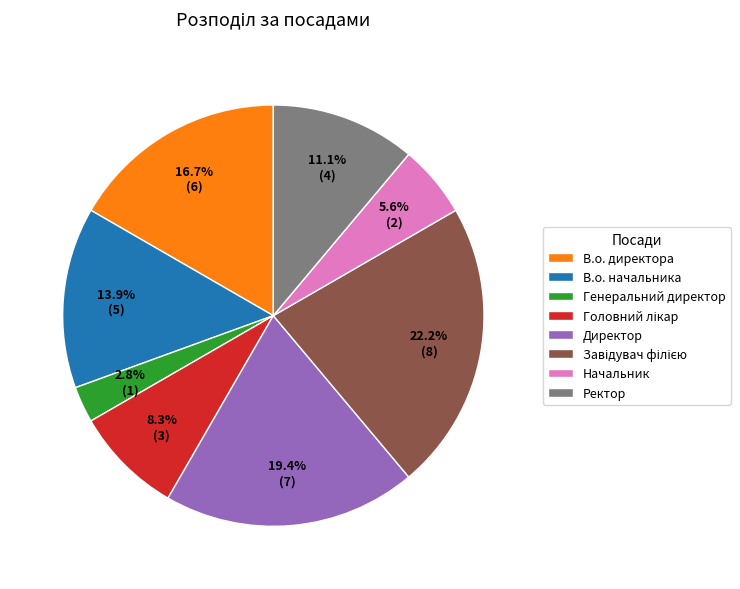

To the nearest percent, what is the difference between the largest and smallest slice percentages?

19%